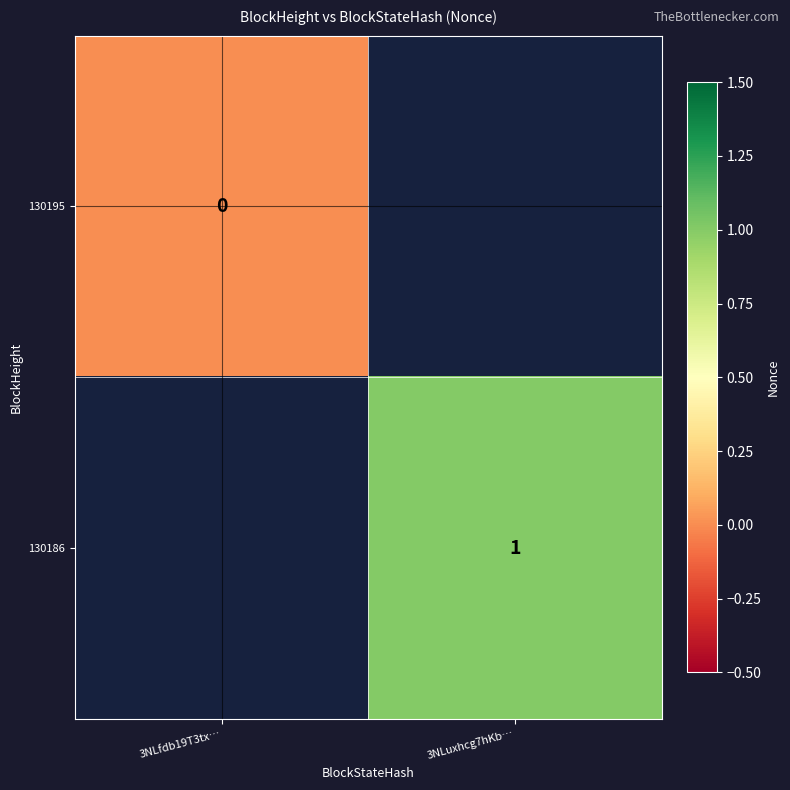

Is the value of 130195 at 3NLfdb19T3tx… greater than the value of 130186 at 3NLuxhcg7hKb…?

No